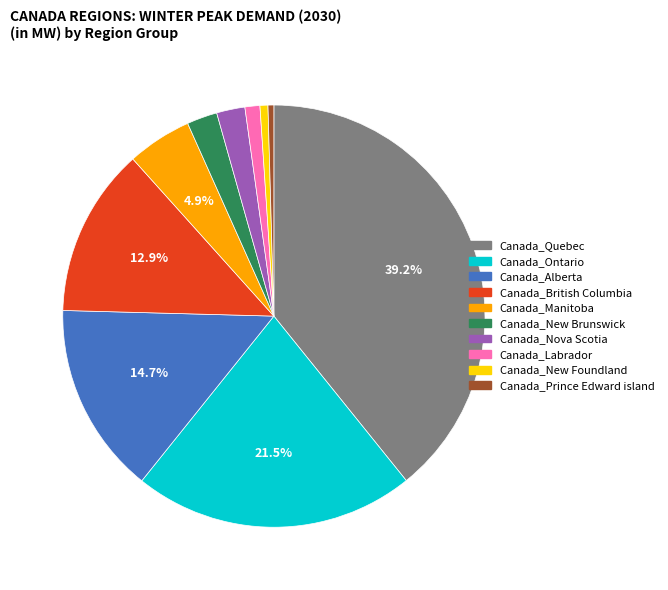

Is there a majority slice in this chart?

No